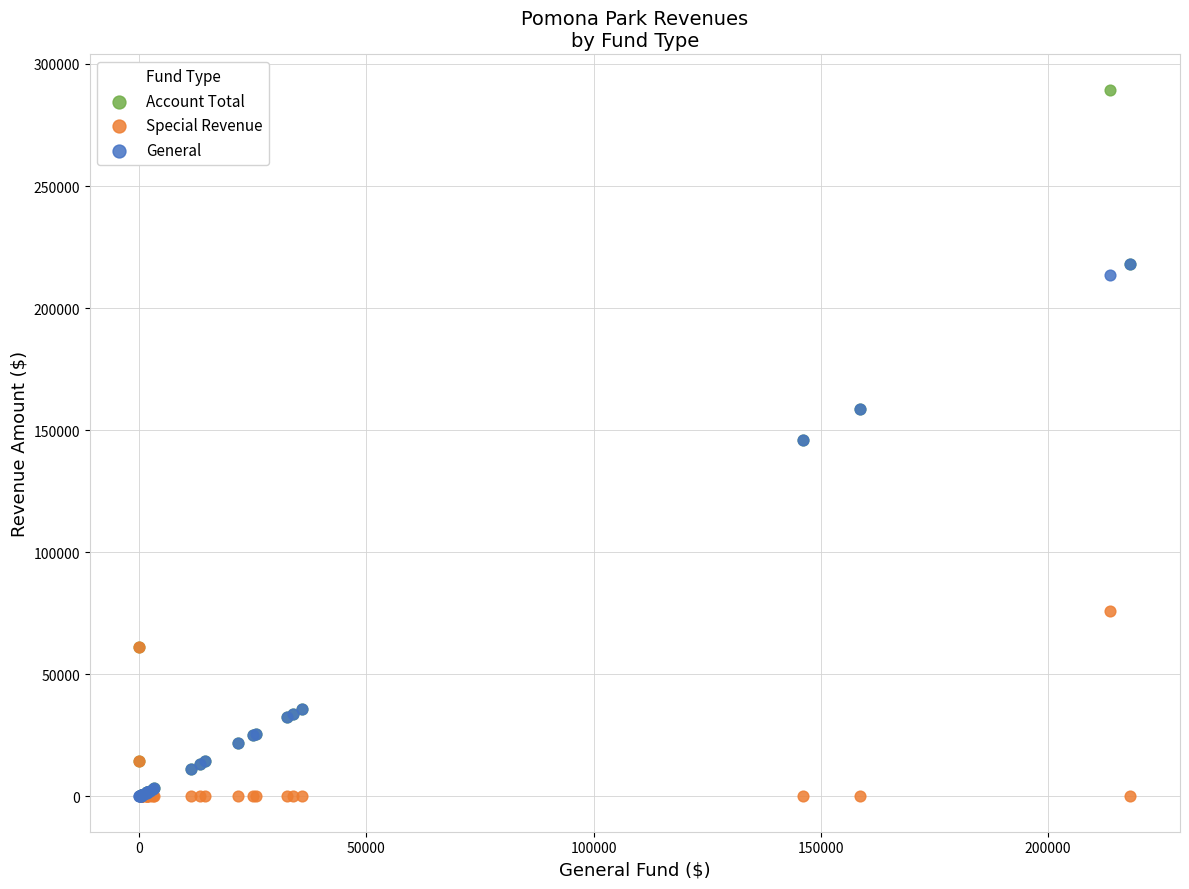

Which series reaches the maximum Y coordinate?

Account Total